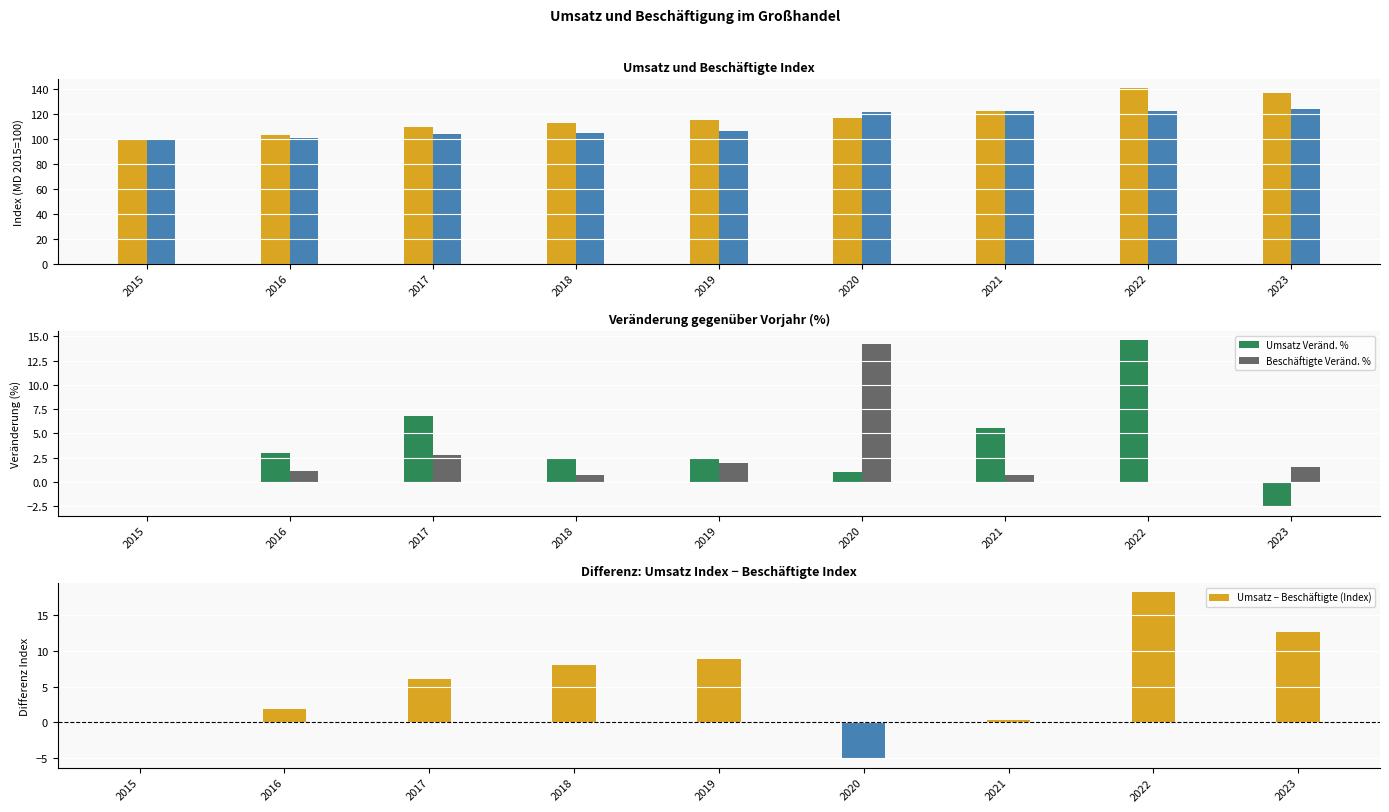

What is the sum of the Umsatz − Beschäftigte (Index) values at 2019 and 2021?

9.1